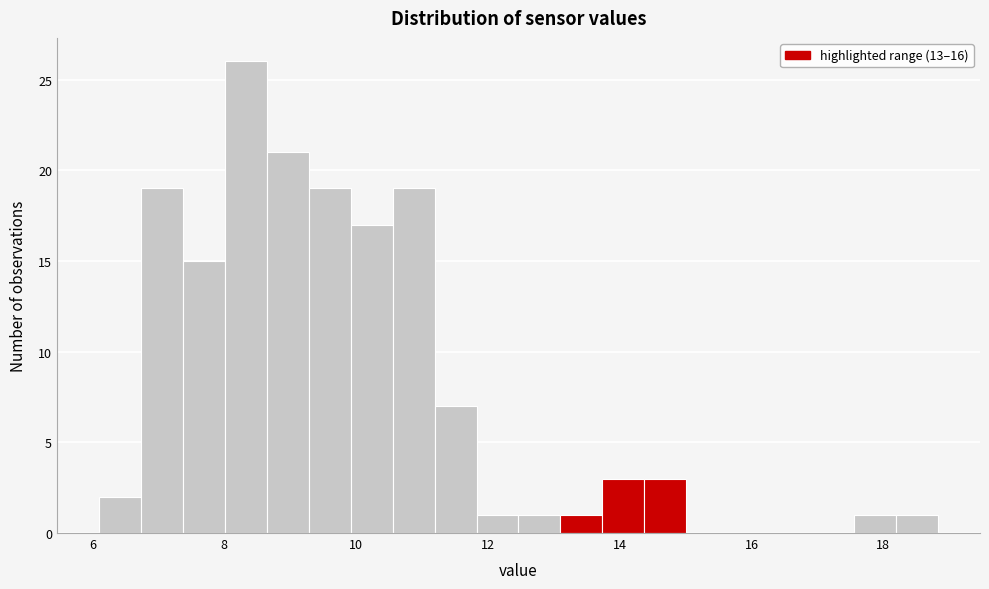

Read against the x-axis, roughly where is the centre of the tallest bar?

8.4